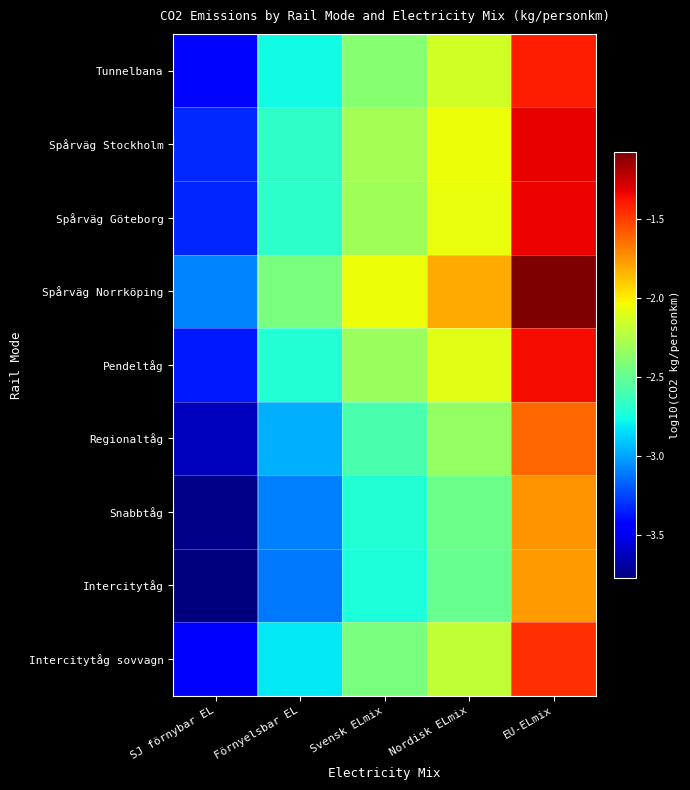

Reading left to right, extract all data points from this chart.

Tunnelbana: SJ förnybar EL=-3.4	Förnyelsbar EL=-2.8	Svensk ELmix=-2.4	Nordisk ELmix=-2.1	EU-ELmix=-1.4
Spårväg Stockholm: SJ förnybar EL=-3.3	Förnyelsbar EL=-2.7	Svensk ELmix=-2.3	Nordisk ELmix=-2.1	EU-ELmix=-1.3
Spårväg Göteborg: SJ förnybar EL=-3.3	Förnyelsbar EL=-2.7	Svensk ELmix=-2.3	Nordisk ELmix=-2.1	EU-ELmix=-1.3
Spårväg Norrköping: SJ förnybar EL=-3.1	Förnyelsbar EL=-2.4	Svensk ELmix=-2.0	Nordisk ELmix=-1.8	EU-ELmix=-1.1
Pendeltåg: SJ förnybar EL=-3.4	Förnyelsbar EL=-2.7	Svensk ELmix=-2.3	Nordisk ELmix=-2.1	EU-ELmix=-1.4
Regionaltåg: SJ förnybar EL=-3.6	Förnyelsbar EL=-3.0	Svensk ELmix=-2.6	Nordisk ELmix=-2.3	EU-ELmix=-1.6
Snabbtåg: SJ förnybar EL=-3.7	Förnyelsbar EL=-3.1	Svensk ELmix=-2.7	Nordisk ELmix=-2.5	EU-ELmix=-1.7
Intercitytåg: SJ förnybar EL=-3.8	Förnyelsbar EL=-3.1	Svensk ELmix=-2.7	Nordisk ELmix=-2.5	EU-ELmix=-1.8
Intercitytåg sovvagn: SJ förnybar EL=-3.5	Förnyelsbar EL=-2.8	Svensk ELmix=-2.4	Nordisk ELmix=-2.2	EU-ELmix=-1.5